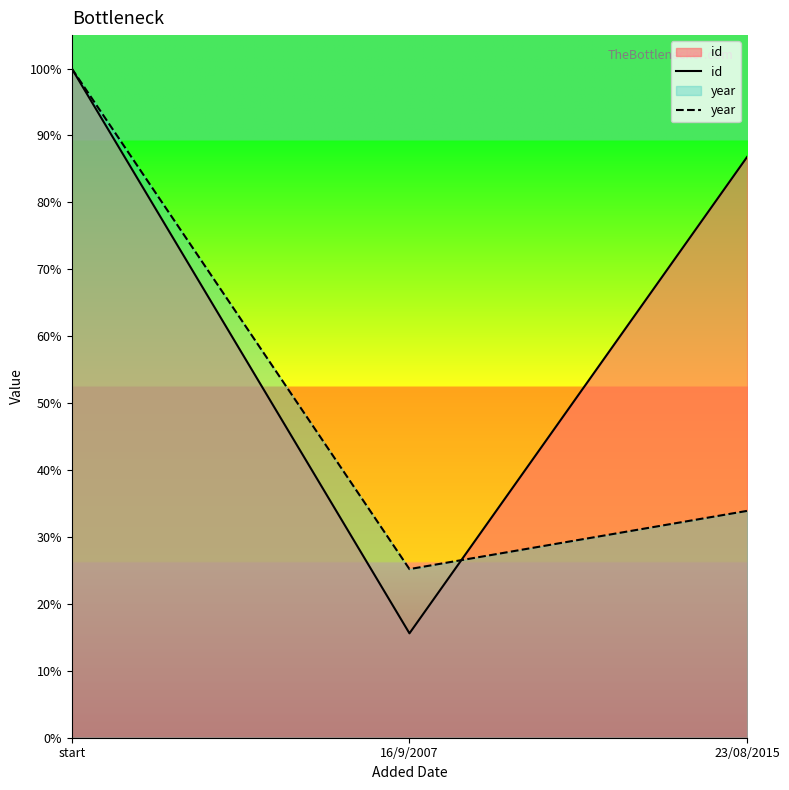

Reading right to left, list all the values displayed in this chart.

id: 868	156	1000
year: 339	252	1000